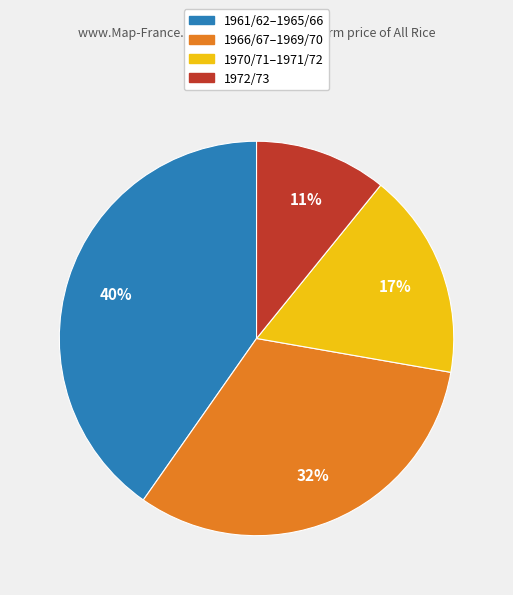

Does any single category account for the majority?

No